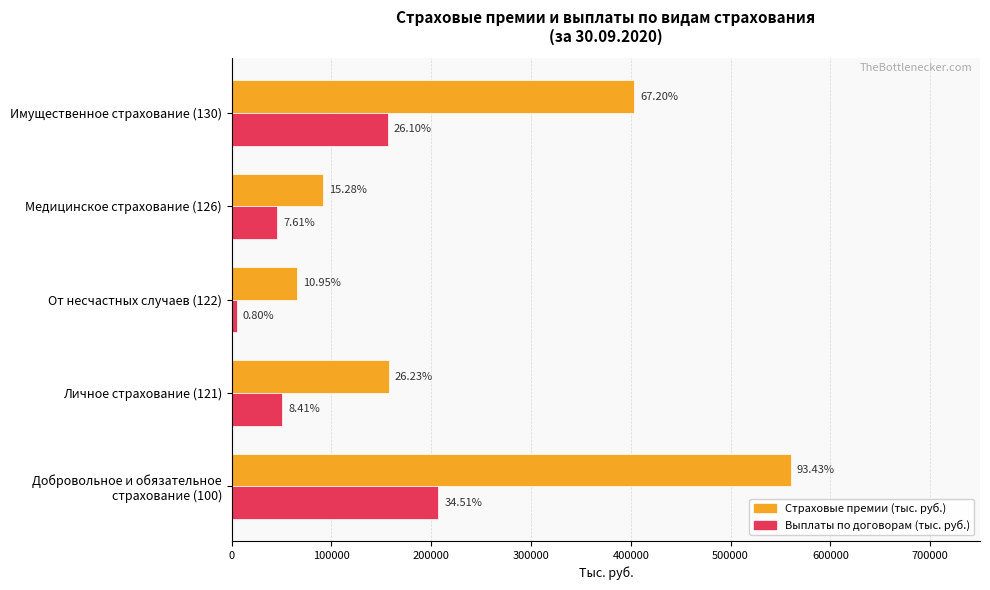

List the series in order of their overall mean, highest first.

Страховые премии (тыс. руб.), Выплаты по договорам (тыс. руб.)